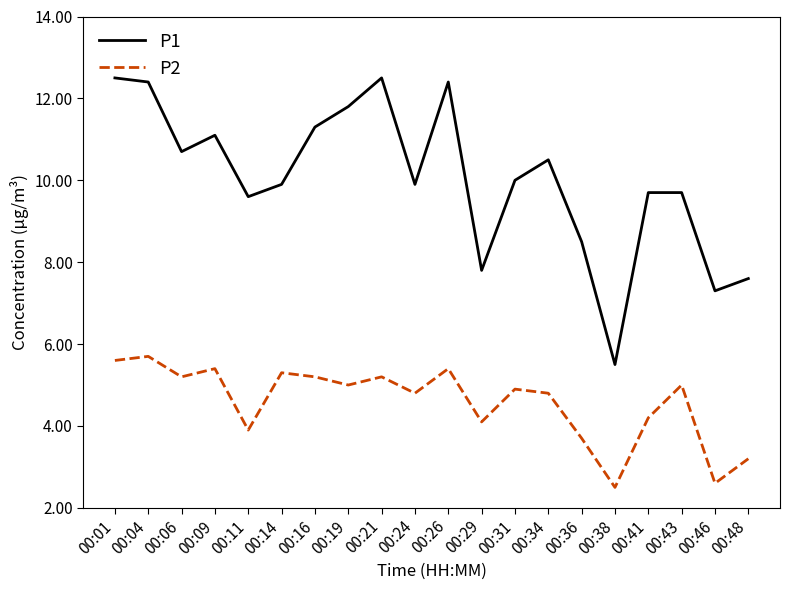

List the series in order of their peak value, highest first.

P1, P2